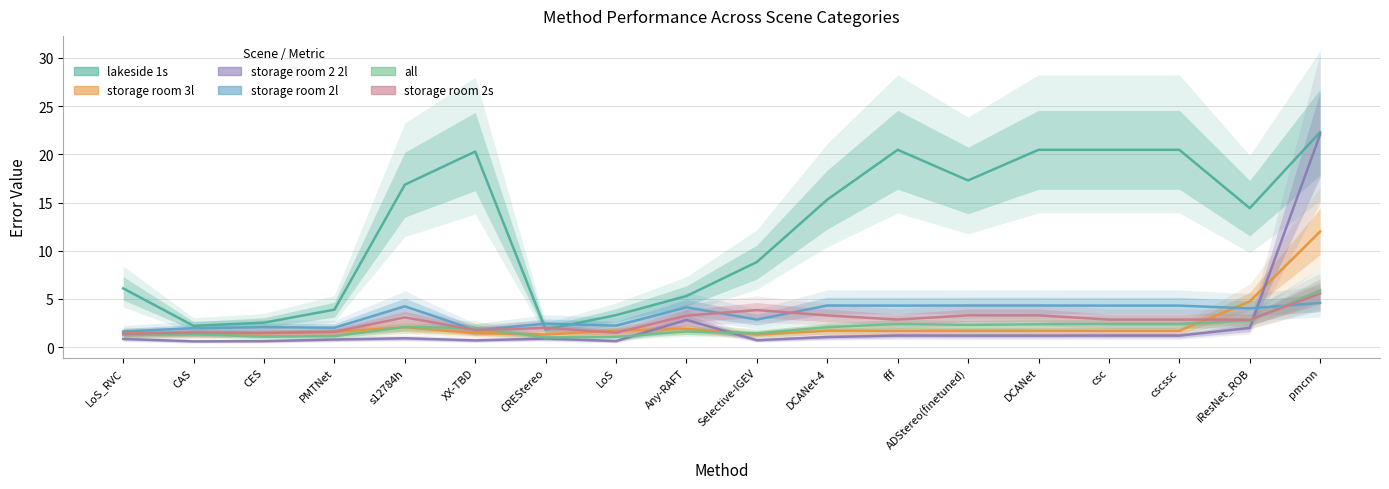

What value does the storage room 2 2l series have at Selective-IGEV?

0.7